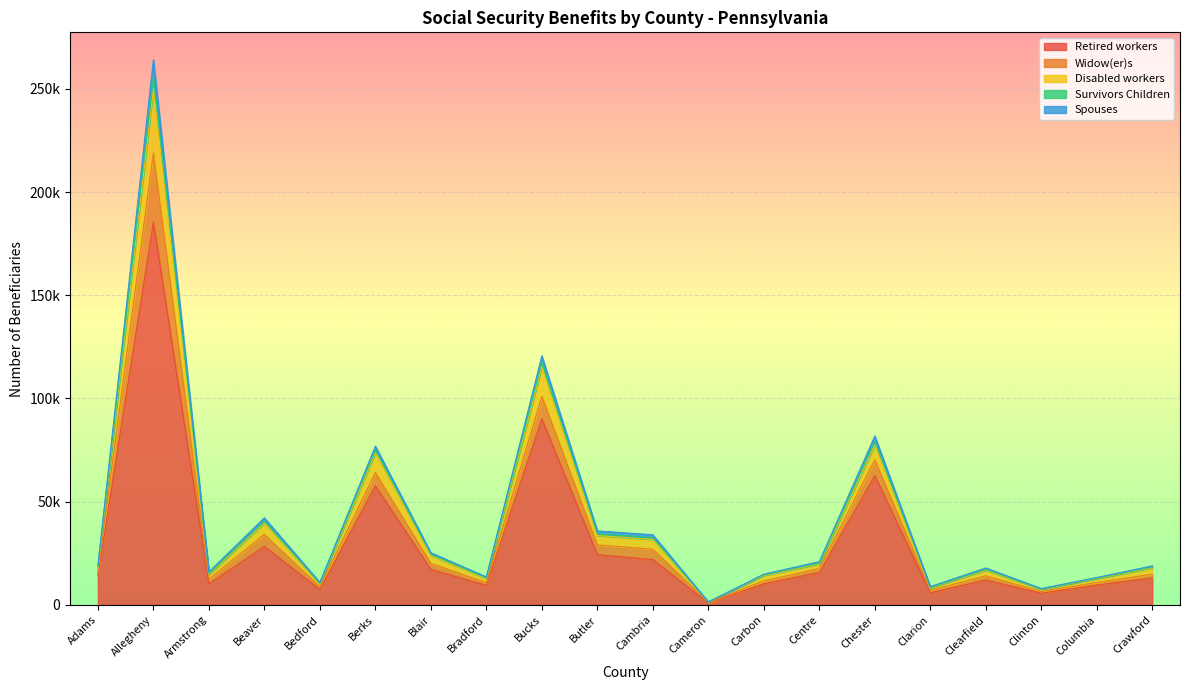

The Retired workers series shows 28337 at Beaver. True or false?

True